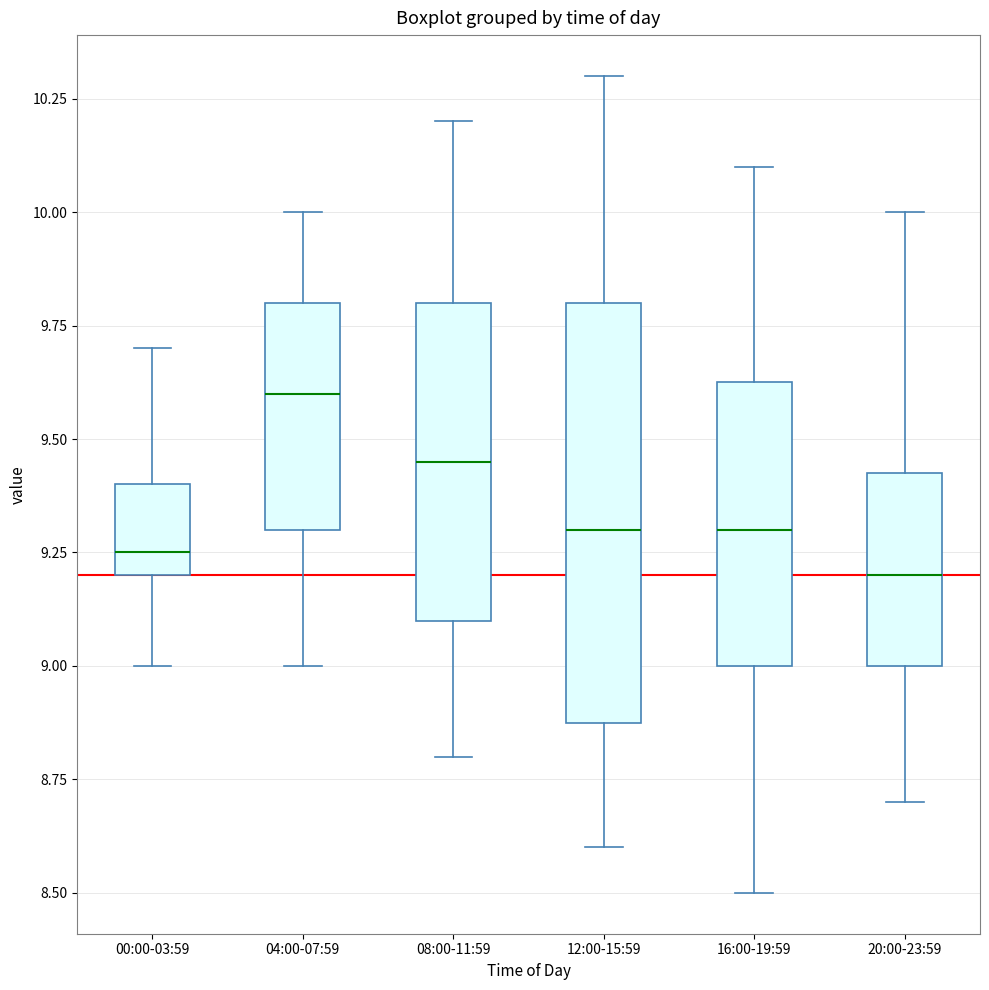

Reading left to right, transcribe this box plot: for each box, give where its median line is, the range the box spans, and where its two whiskers end, as read against the y-axis. The values are not printed on the chart, so give them approximately, as read against the axis.

00:00-03:59: median 9.25, box 9.20 to 9.40, whiskers 9.00 to 9.70
04:00-07:59: median 9.60, box 9.30 to 9.80, whiskers 9.00 to 10.00
08:00-11:59: median 9.45, box 9.10 to 9.80, whiskers 8.80 to 10.20
12:00-15:59: median 9.30, box 8.90 to 9.80, whiskers 8.60 to 10.30
16:00-19:59: median 9.30, box 9.00 to 9.65, whiskers 8.50 to 10.10
20:00-23:59: median 9.20, box 9.00 to 9.45, whiskers 8.70 to 10.00